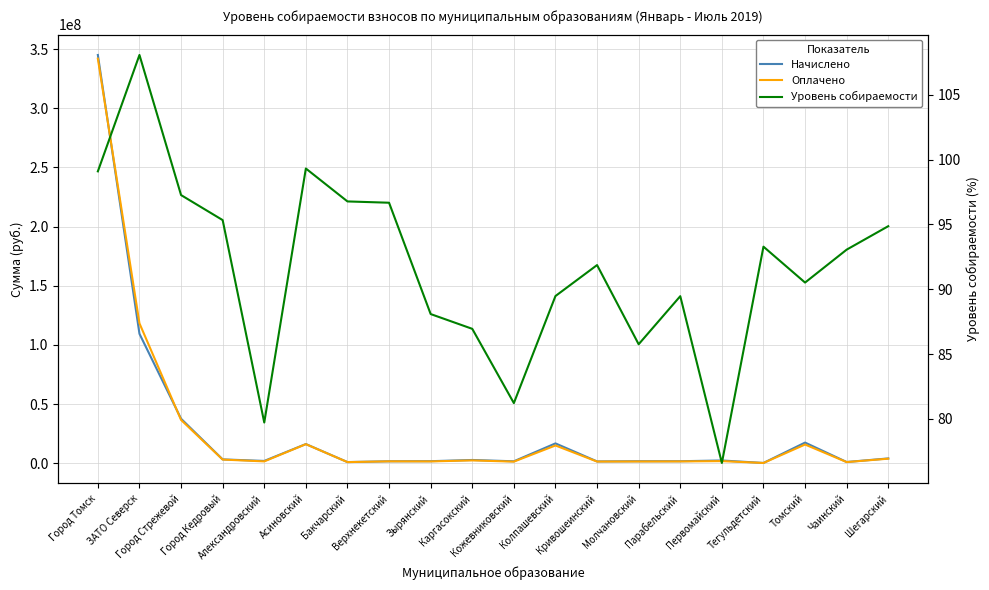

What is the total value across all series at Бакчарский?

1826100.7